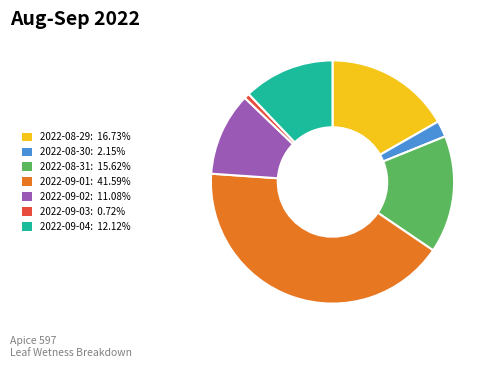

Combined, do 2022-08-31 and 2022-09-04 account for over 50%?

No